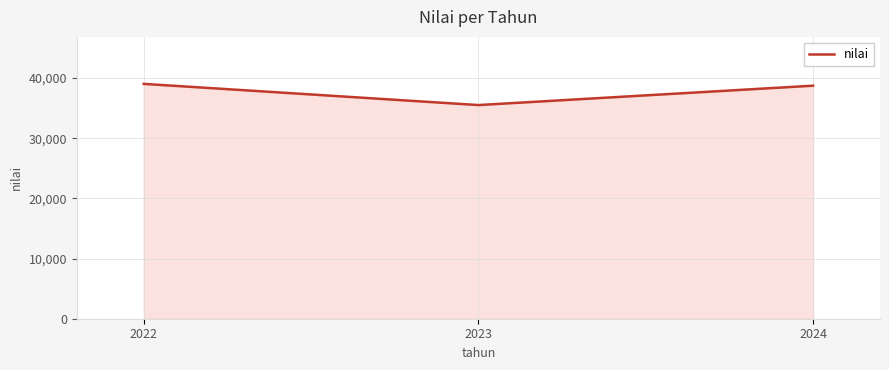

Reading left to right, what are all the values shown in this chart?

39019	35496	38716